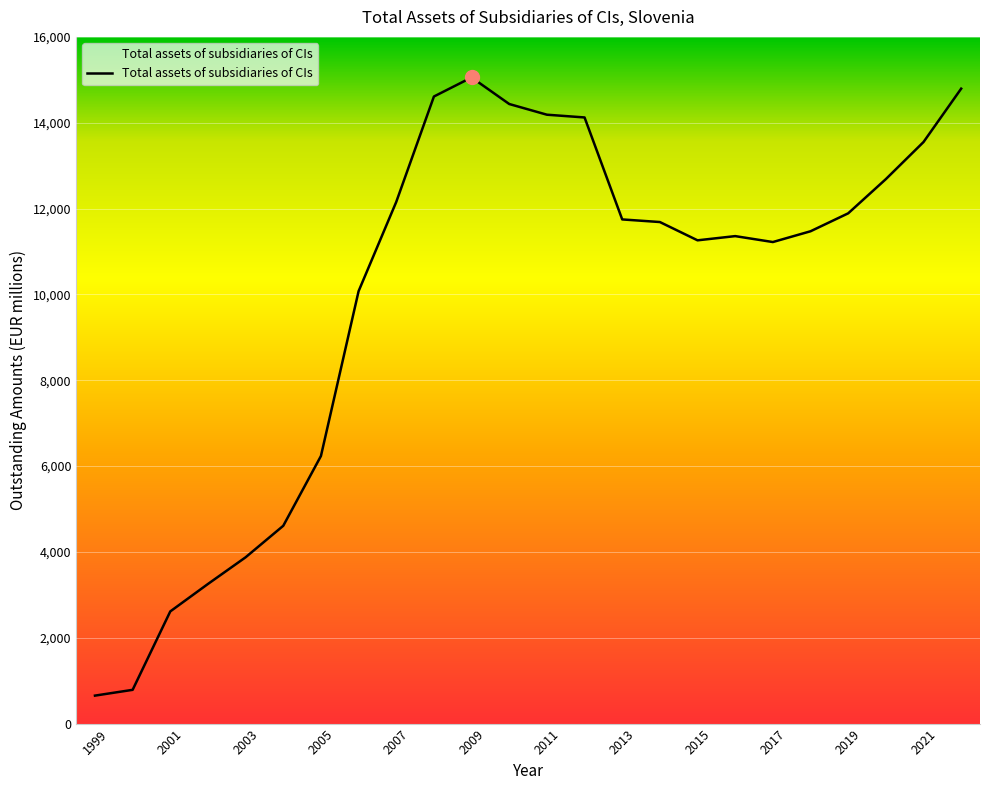

What is the difference between the maximum and minimum values?

14403.2